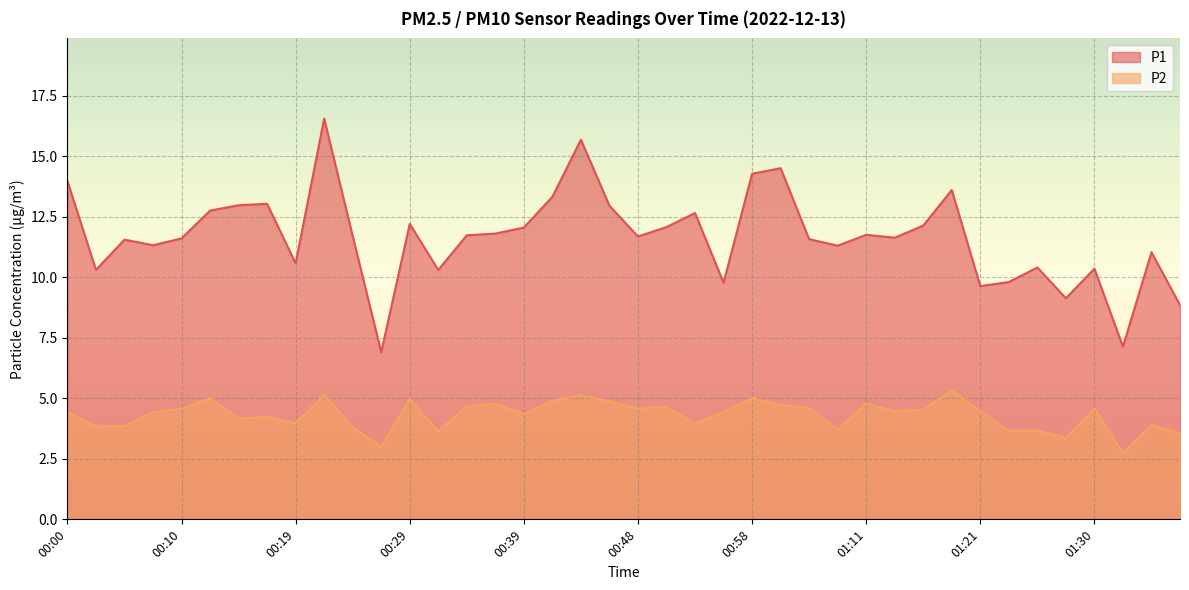

What is the value of the P2 point at the 3rd from the left?

3.9